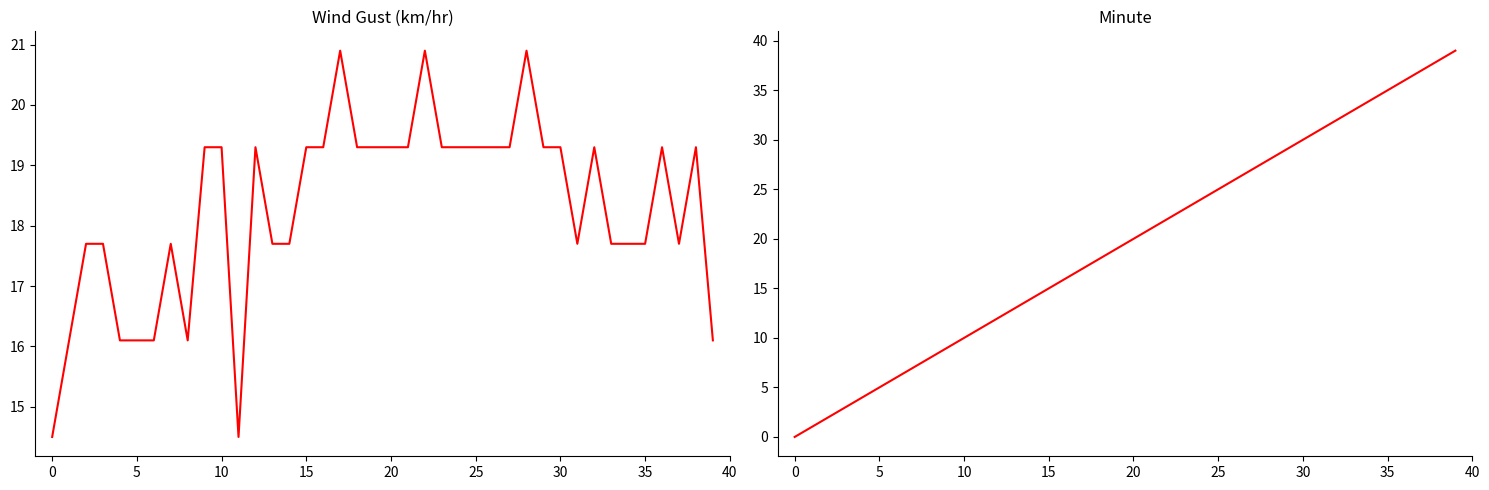

After their last crossing, which series has the higher values: Wind Gust (km/hr) or Minute?

Minute